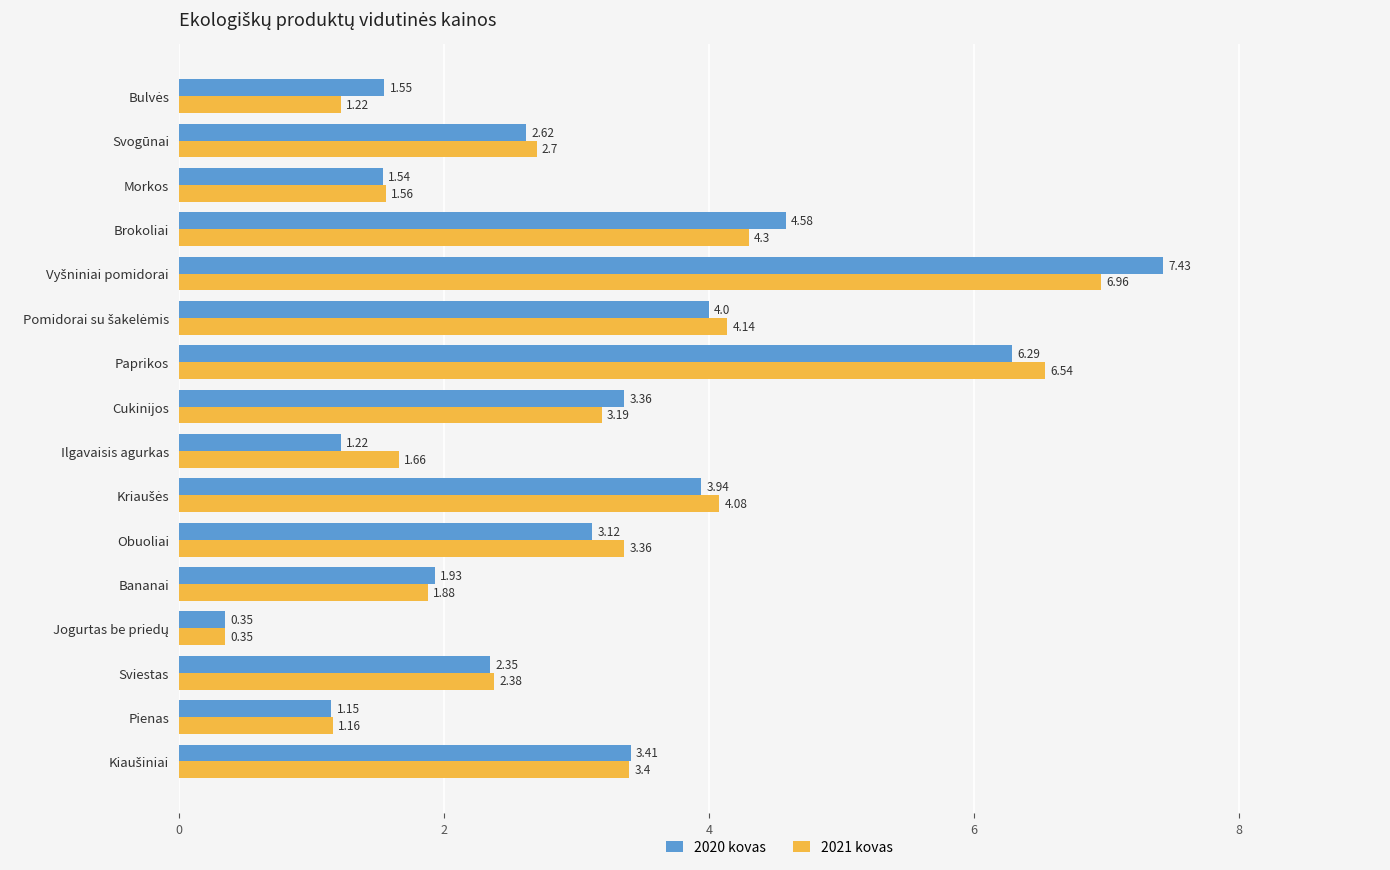

Which series has the widest spread of values?

2020 kovas